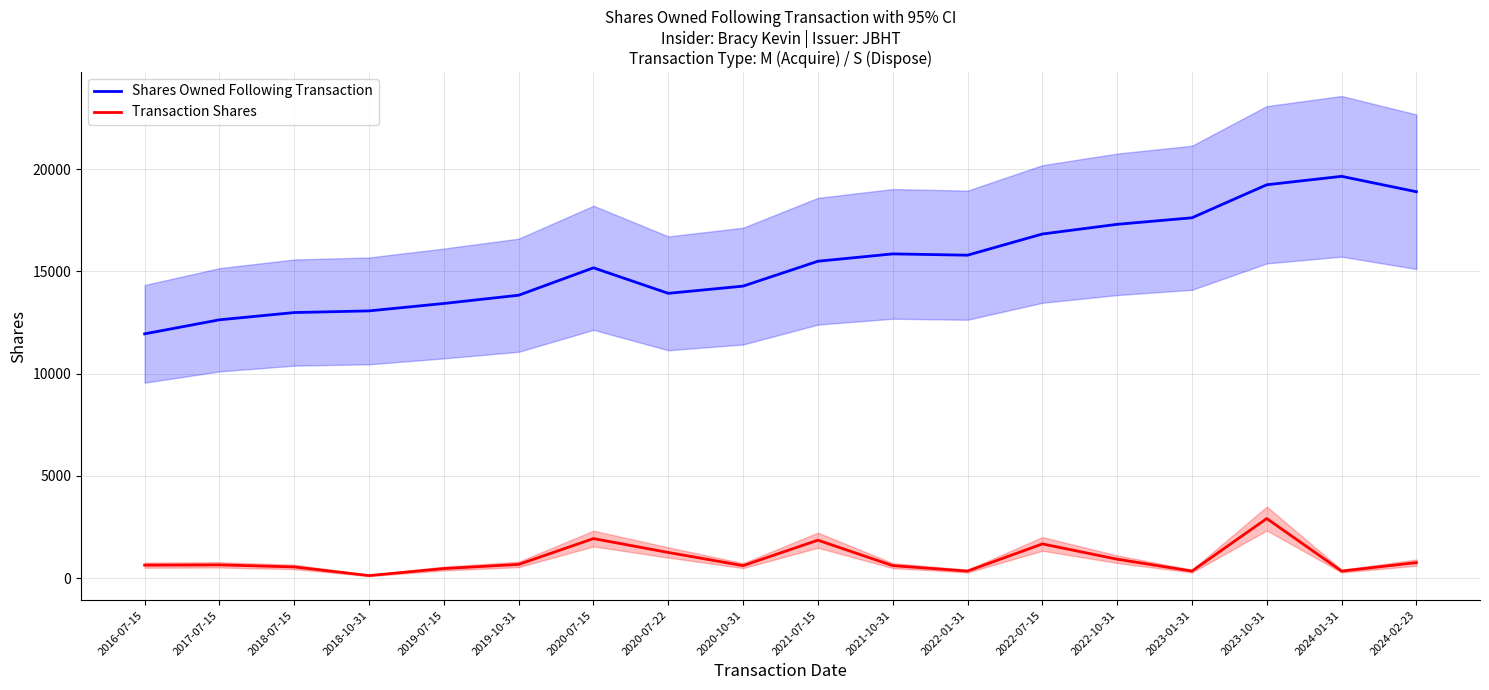

What is the label of the 3rd point from the right?

2023-10-31